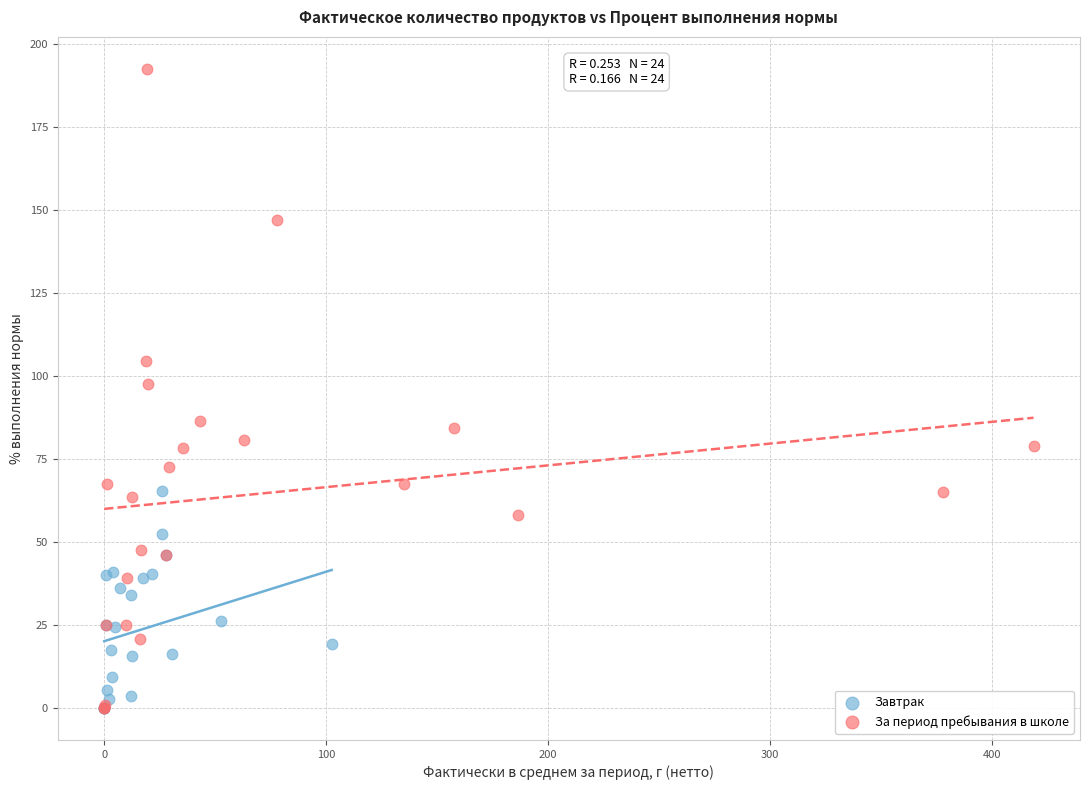

Which series has the widest spread of Y values?

За период пребывания в школе